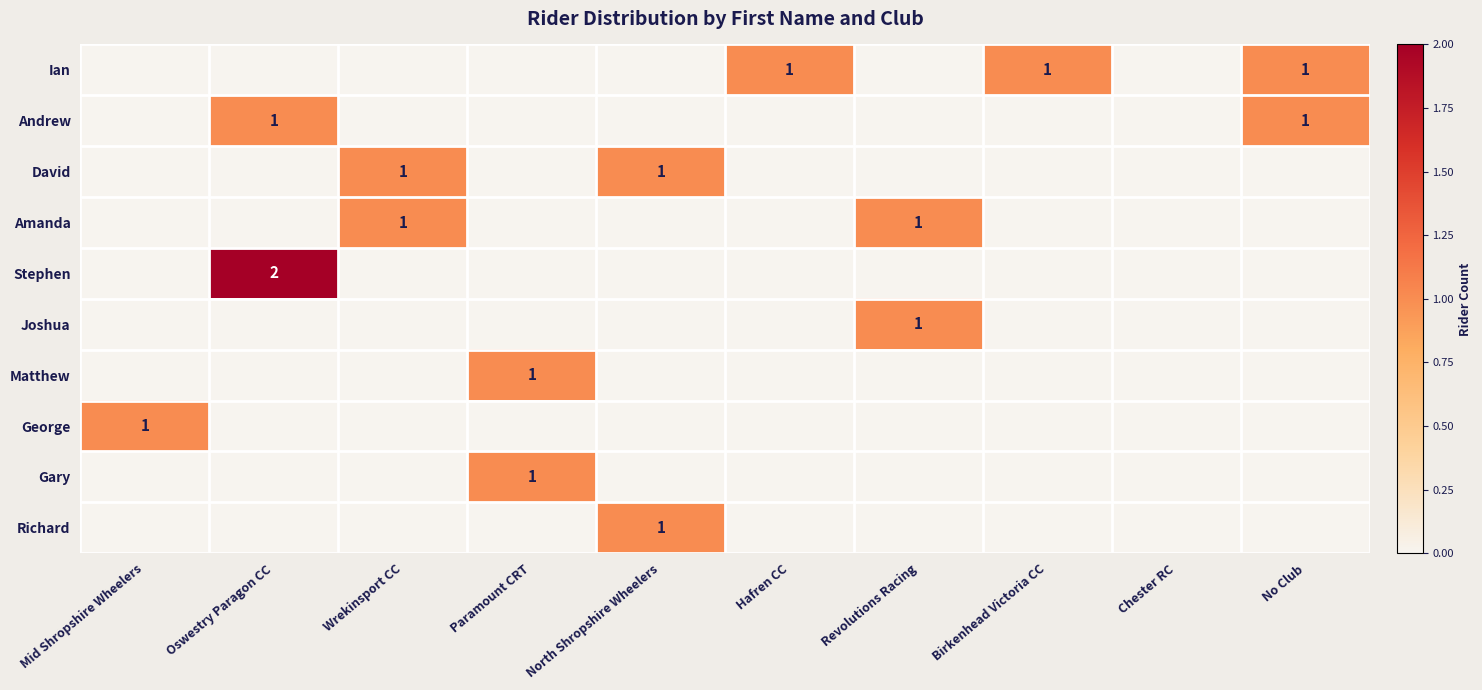

At how many categories does at least one series exceed 1?

1